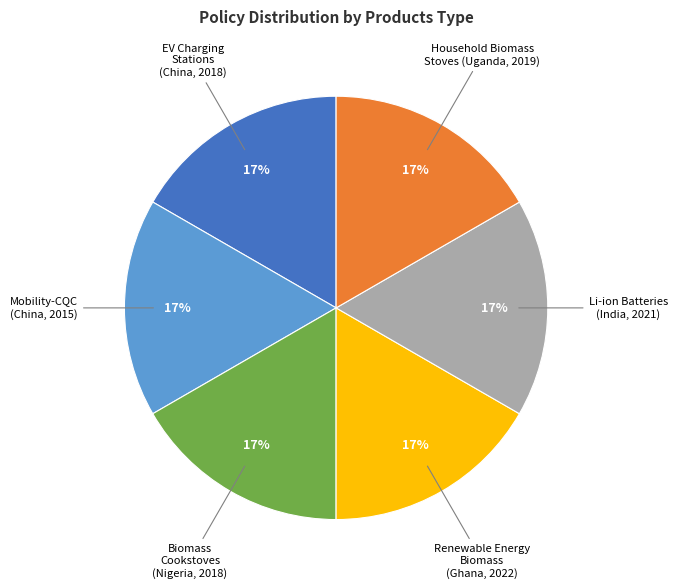

Is there a majority slice in this chart?

No